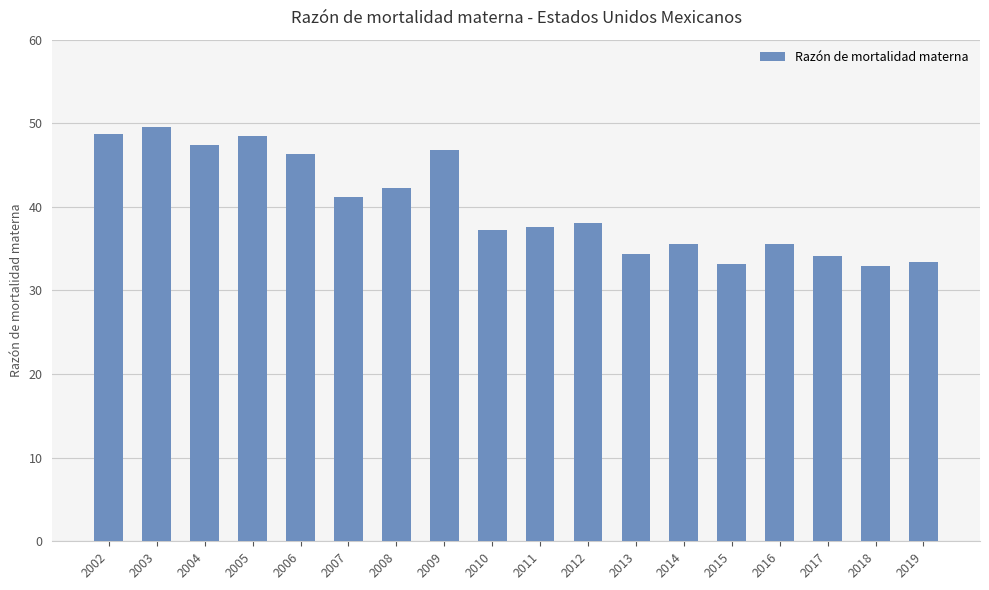

What is the minimum value shown in the chart?

33.0